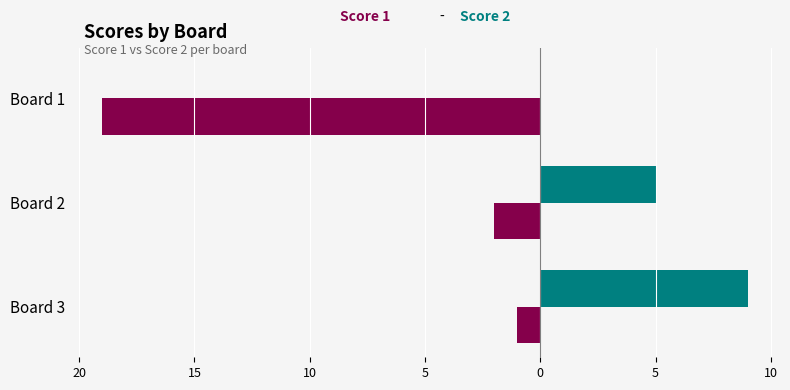

Reading left to right, extract all data points from this chart.

Score 2: 0	5	9
Score 1: -19	-2	-1